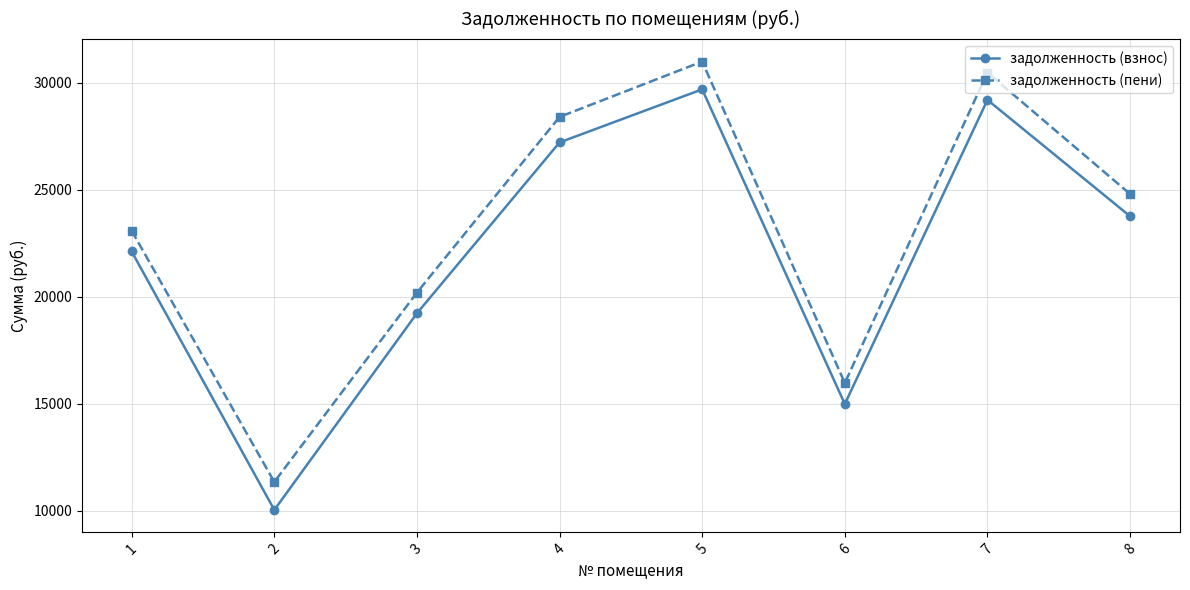

What is the highest value of the задолженность (пени) series?

30992.4